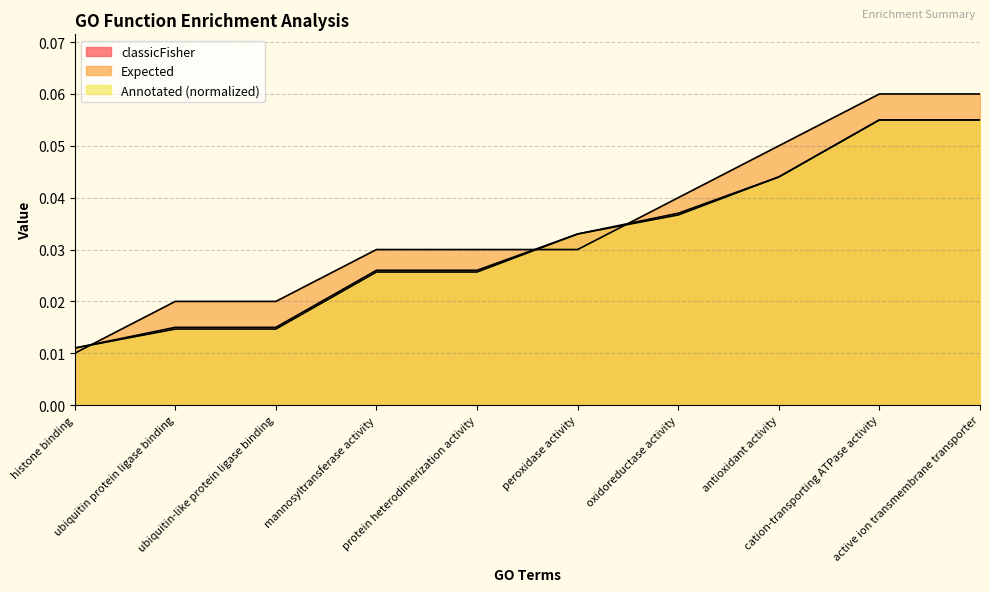

At how many categories does at least one series exceed 0?

10